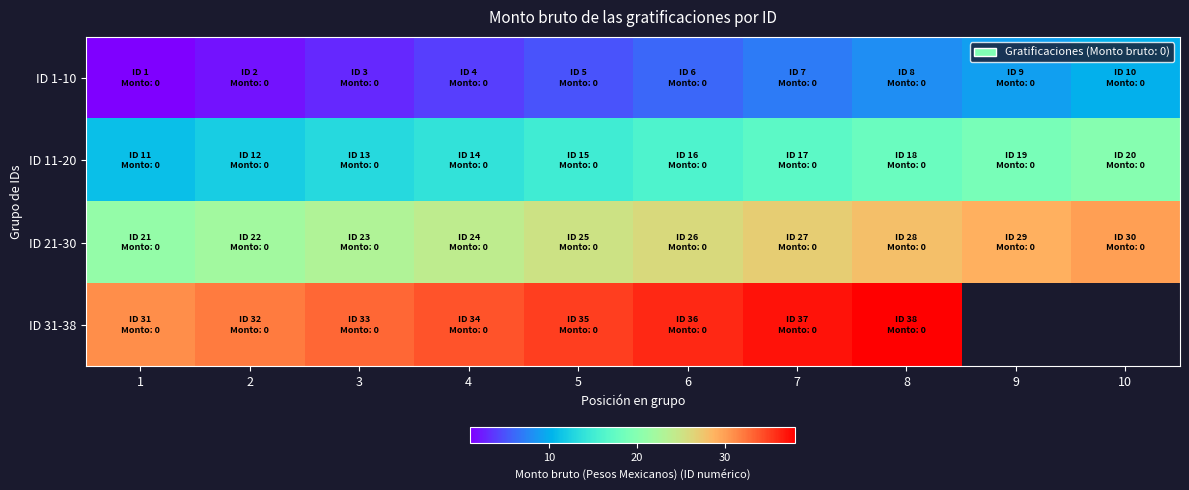

At which label does ID 11-20 reach its peak?

10